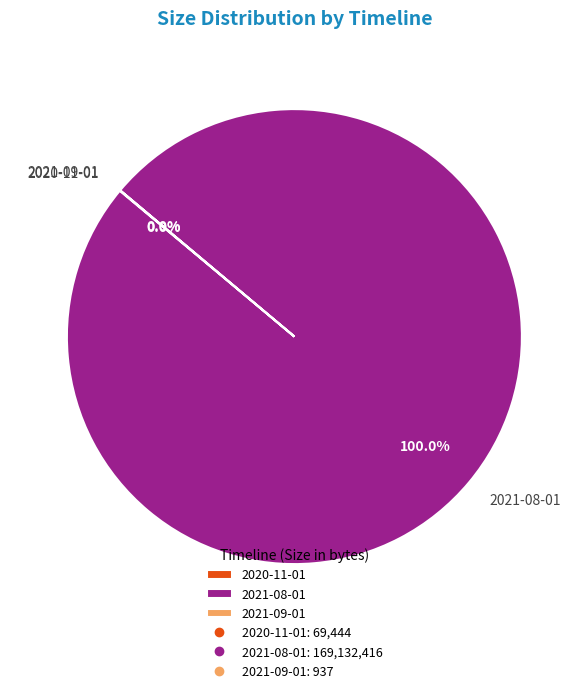

Is it true that 2021-08-01 is 100% of the pie?

True